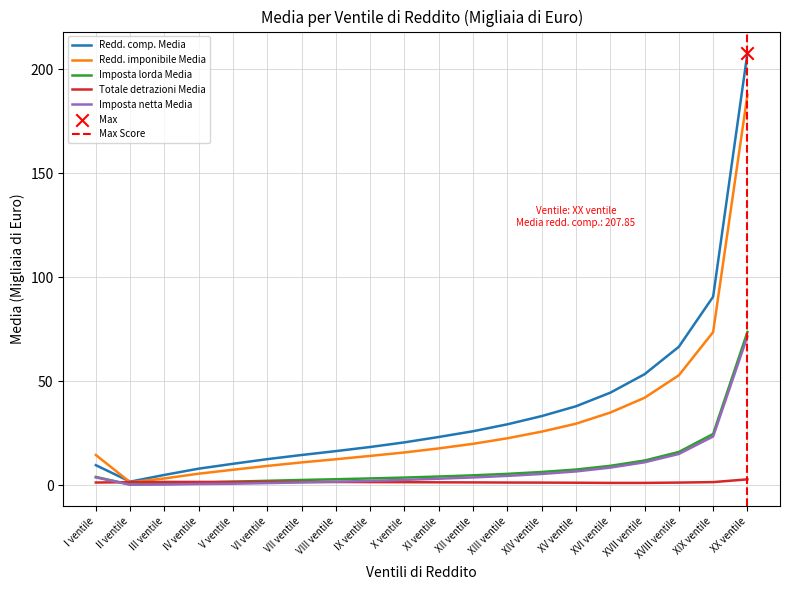

Which series contains the lowest Y value?

Imposta netta Media